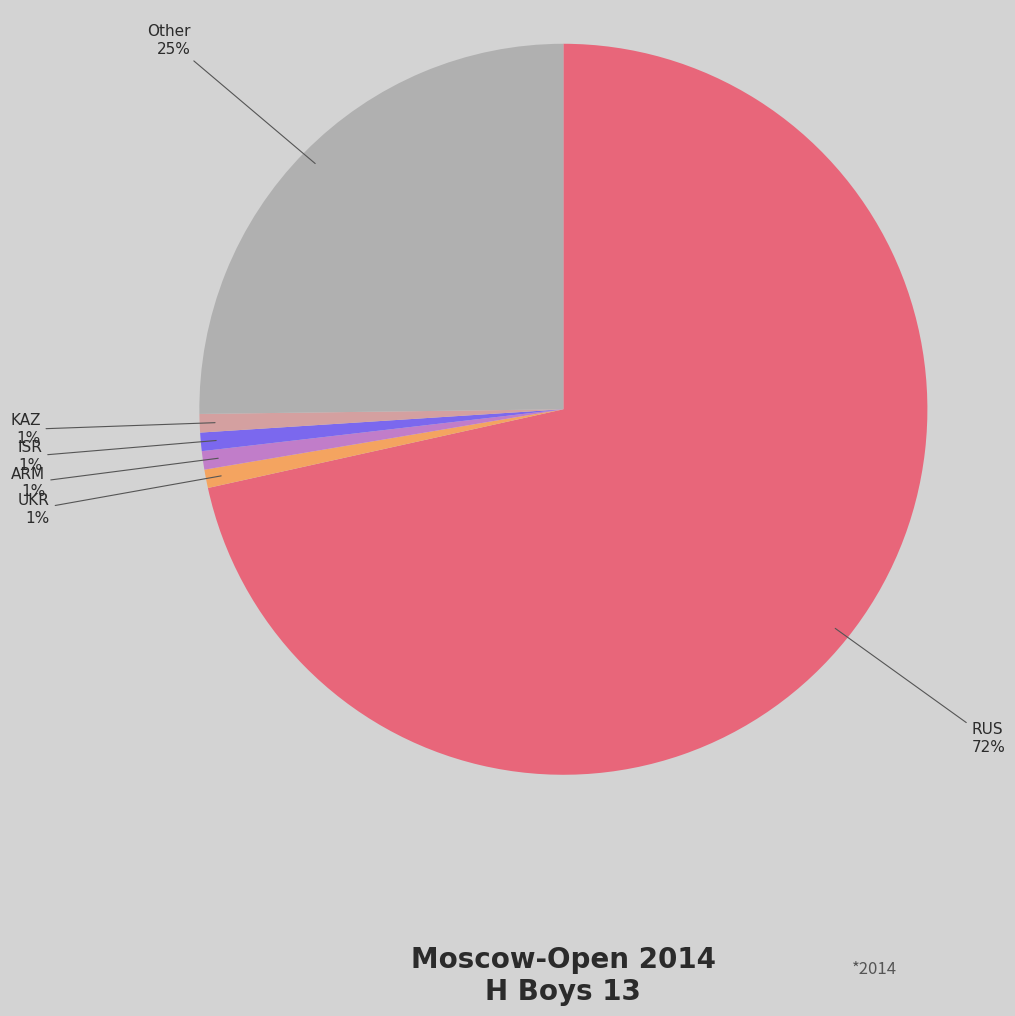

To the nearest percent, what is the average slice percentage?

17%